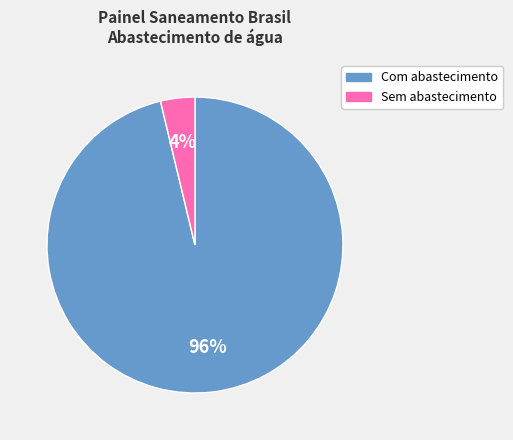

Is there any slice that represents more than half of the pie?

Yes